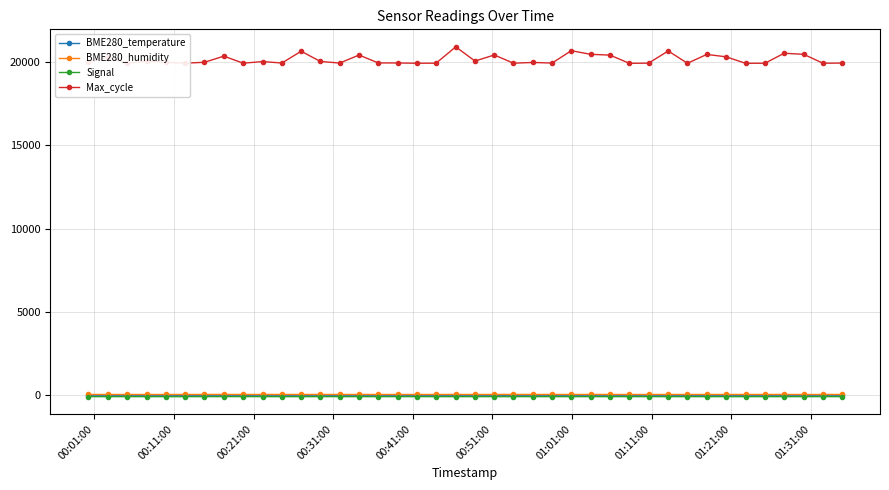

Which series has the largest range (max minus min)?

Max_cycle